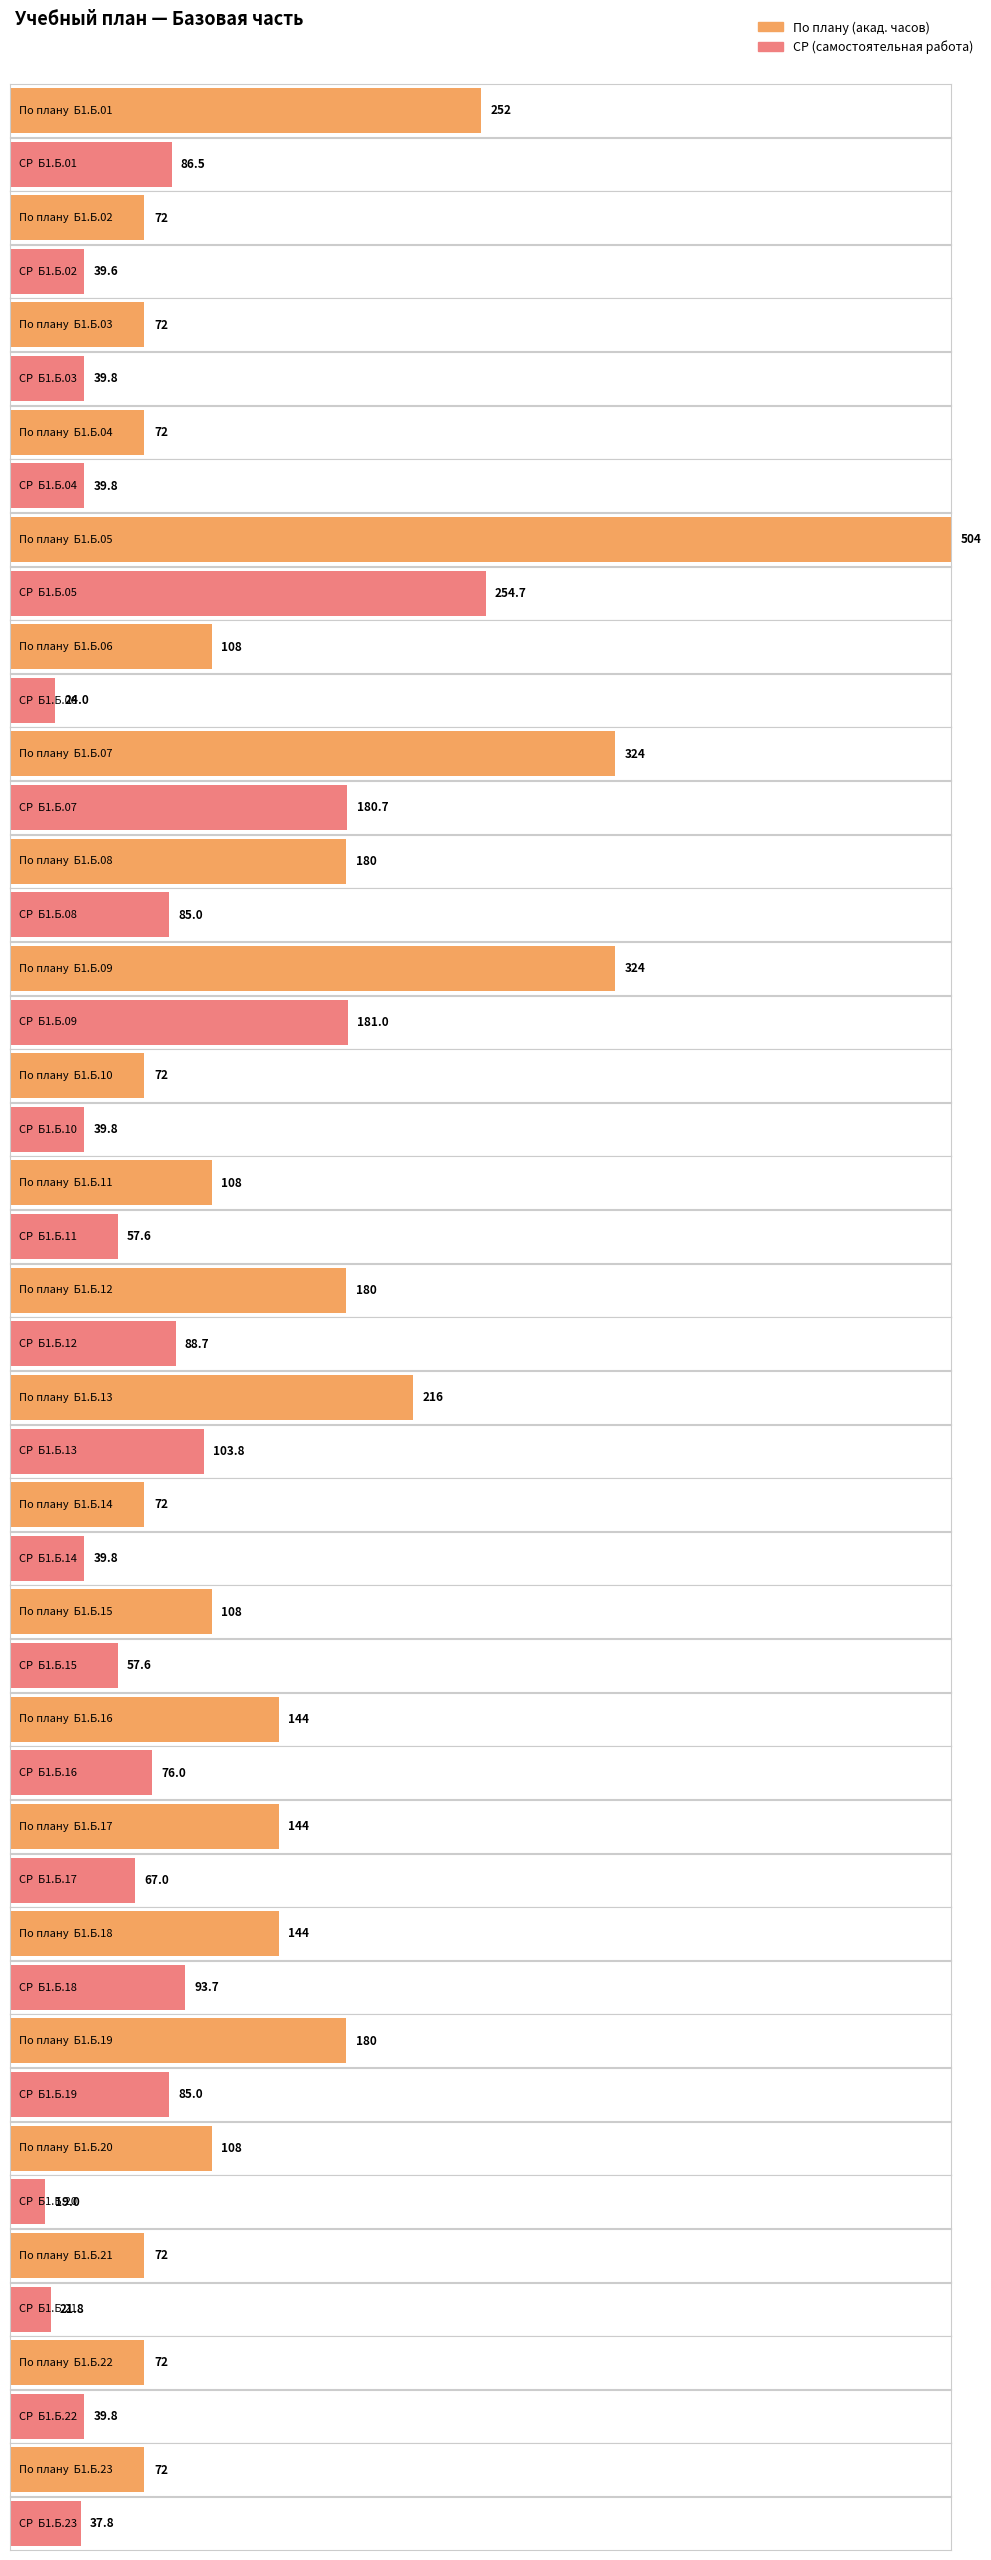

List the series in order of their overall mean, lowest first.

СР, По плану